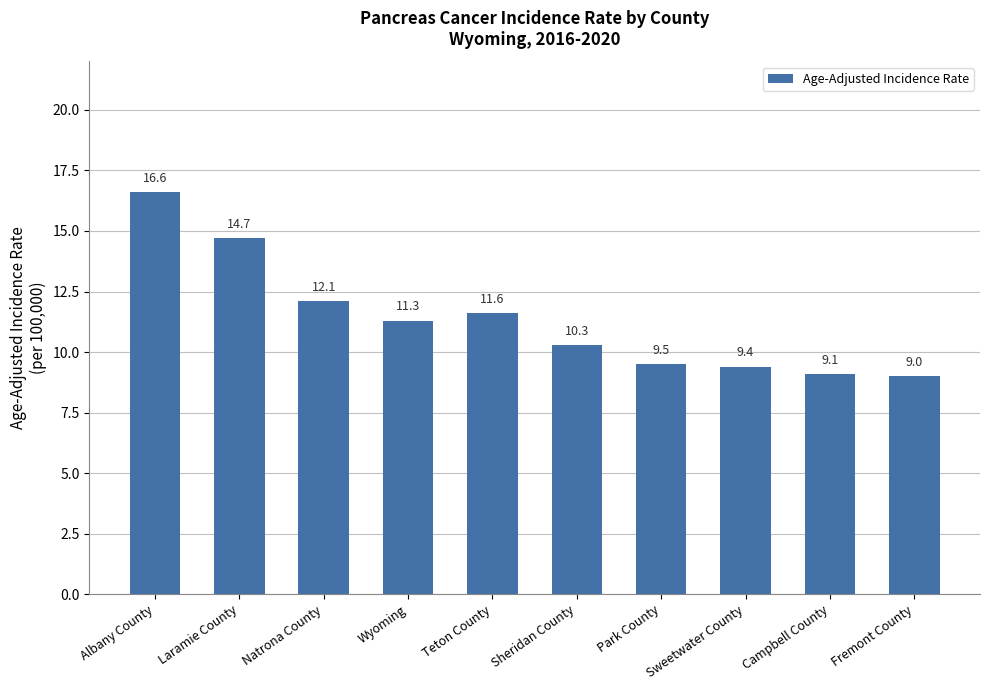

True or false: the data shows 9.5 at Park County.

True